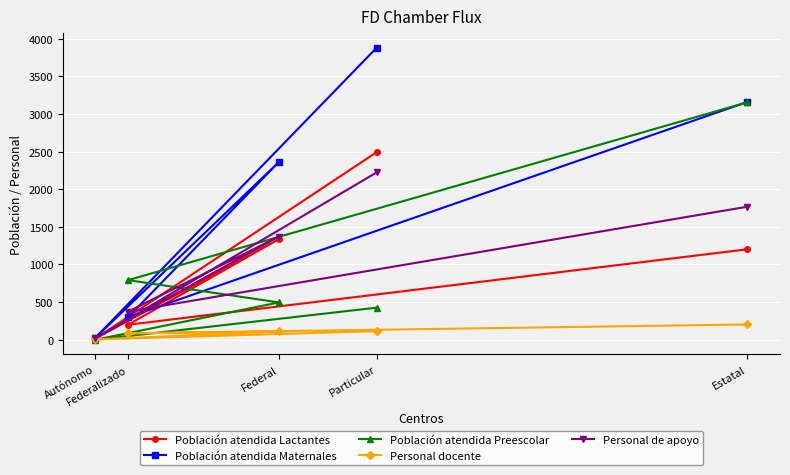

Reading left to right, transcribe all the data shown in this chart.

Población atendida Lactantes: 1202	199	1337	17	2492
Población atendida Maternales: 3160	300	2361	28	3880
Población atendida Preescolar: 3155	792	496	0	426
Personal docente: 203	85	111	4	115
Personal de apoyo: 1768	374	1371	20	2223